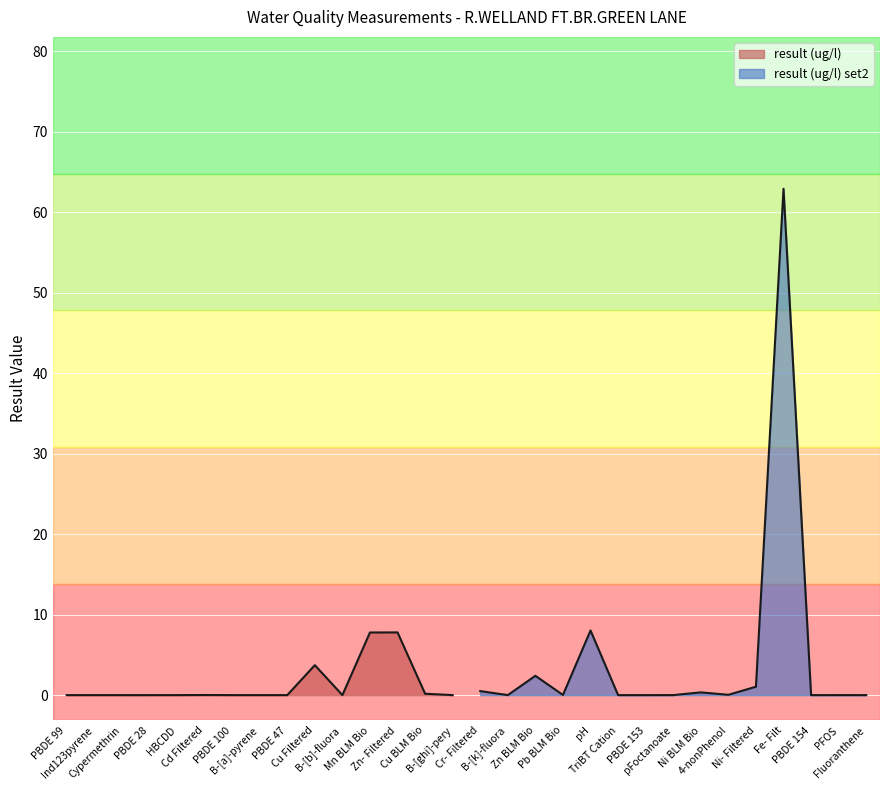

Which category has the lowest value across all series?

Cypermethrin